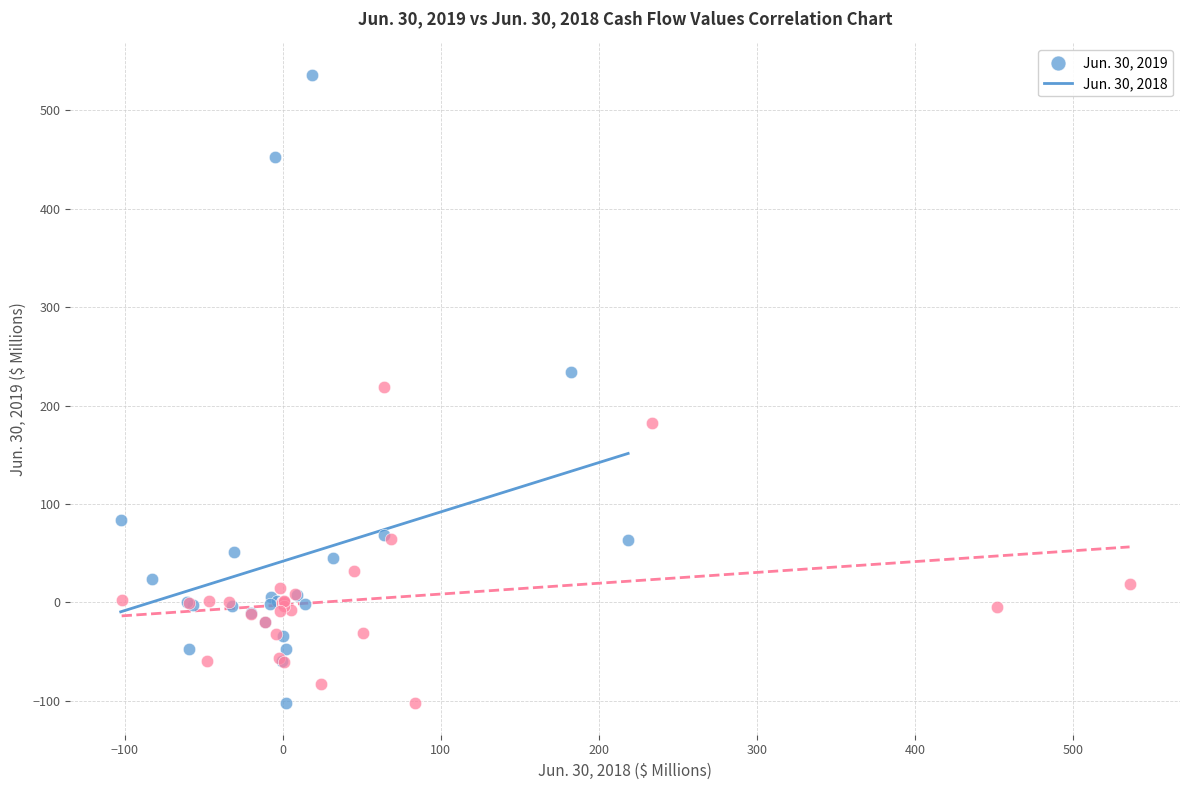

Which series has the largest Y range (max minus min)?

Jun. 30, 2019